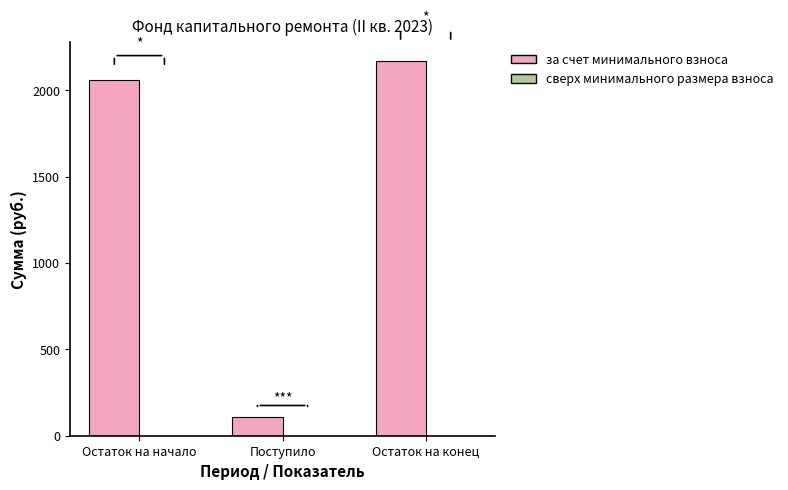

How many bars are there in total?

3